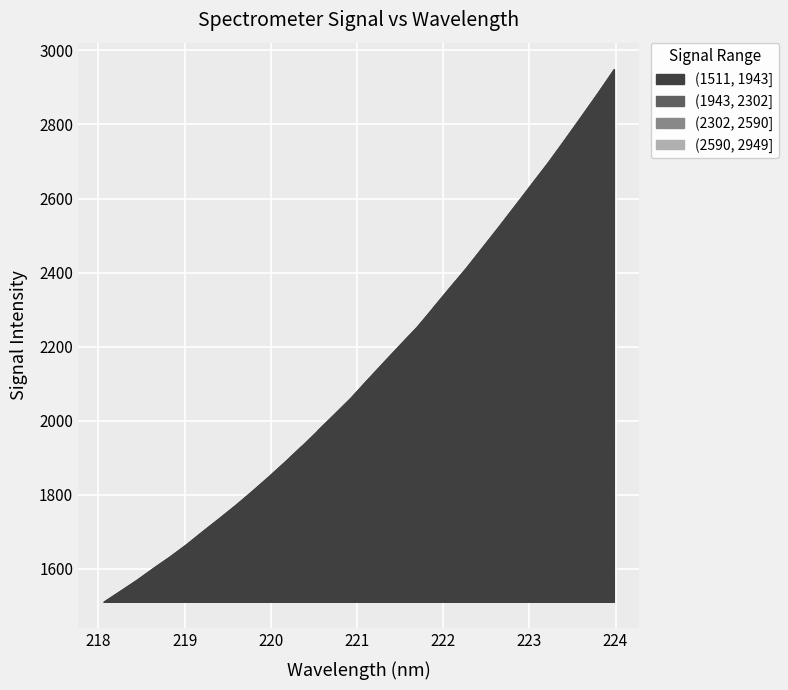

How many lines are shown in the chart?

1